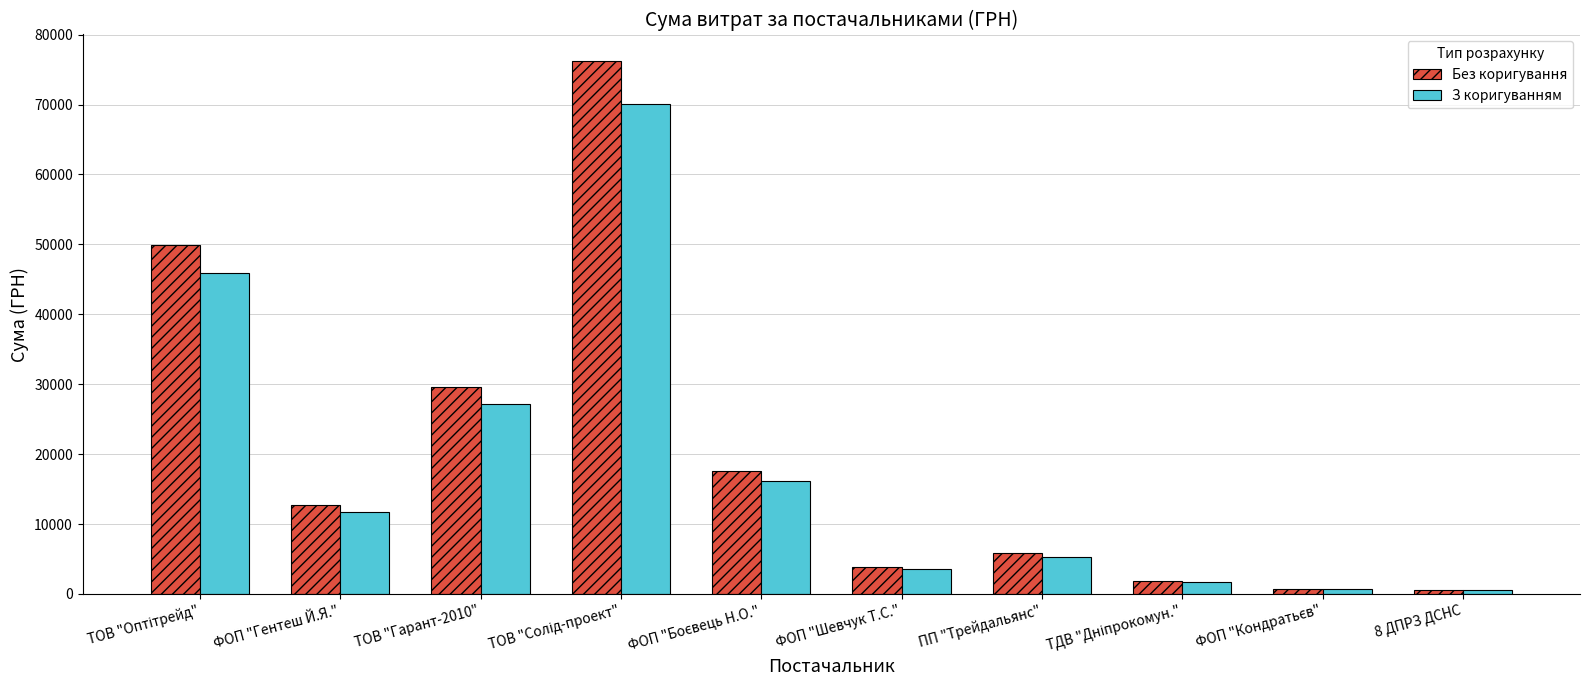

What are all the series names shown in the legend?

Без коригування, З коригуванням